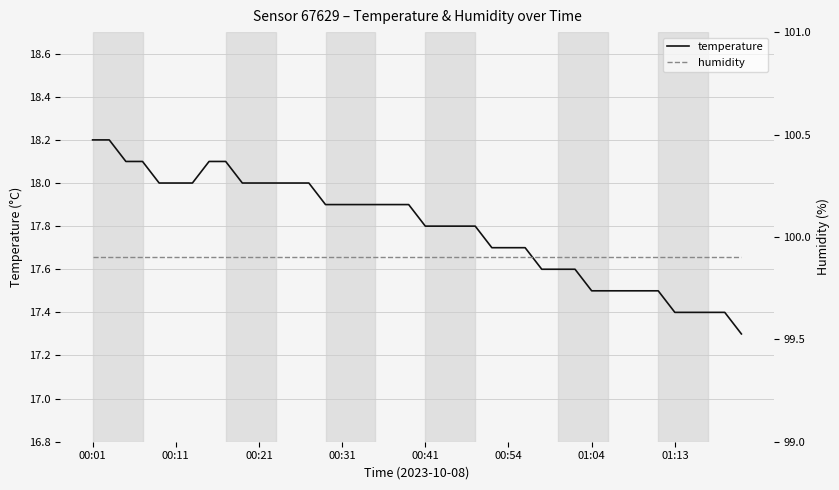

What is the lowest value of the temperature series?

17.3